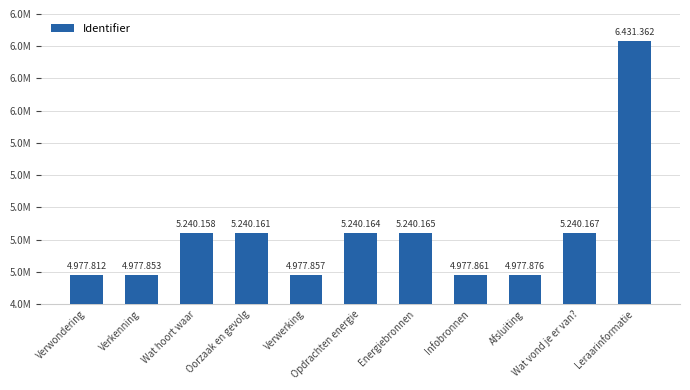

Which category has the lowest value across all series?

Verwondering